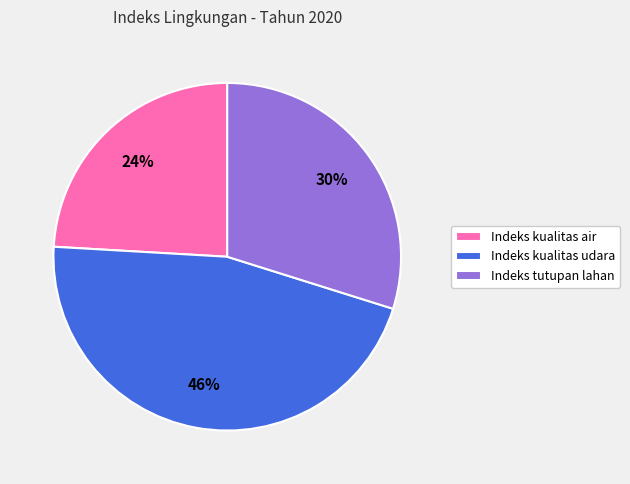

Rank the categories by value from highest to lowest.

Indeks kualitas udara, Indeks tutupan lahan, Indeks kualitas air